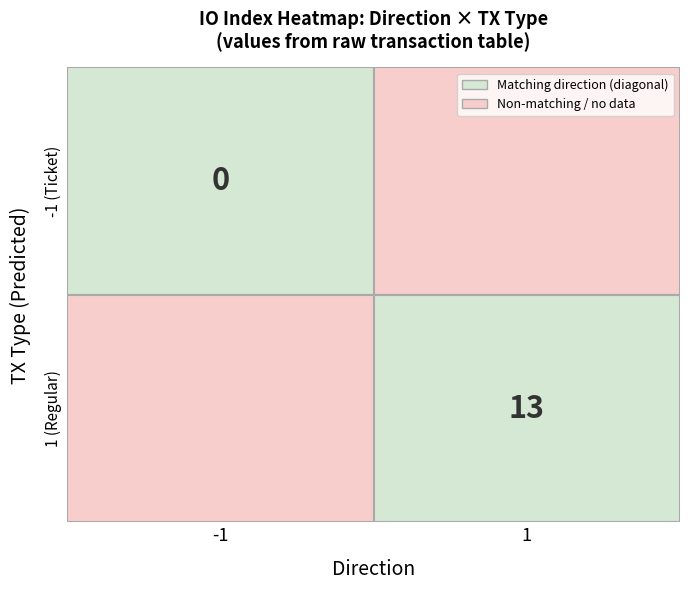

List the labels in order of -1 (Ticket) value, largest first.

1 (Regular), -1 (Ticket)